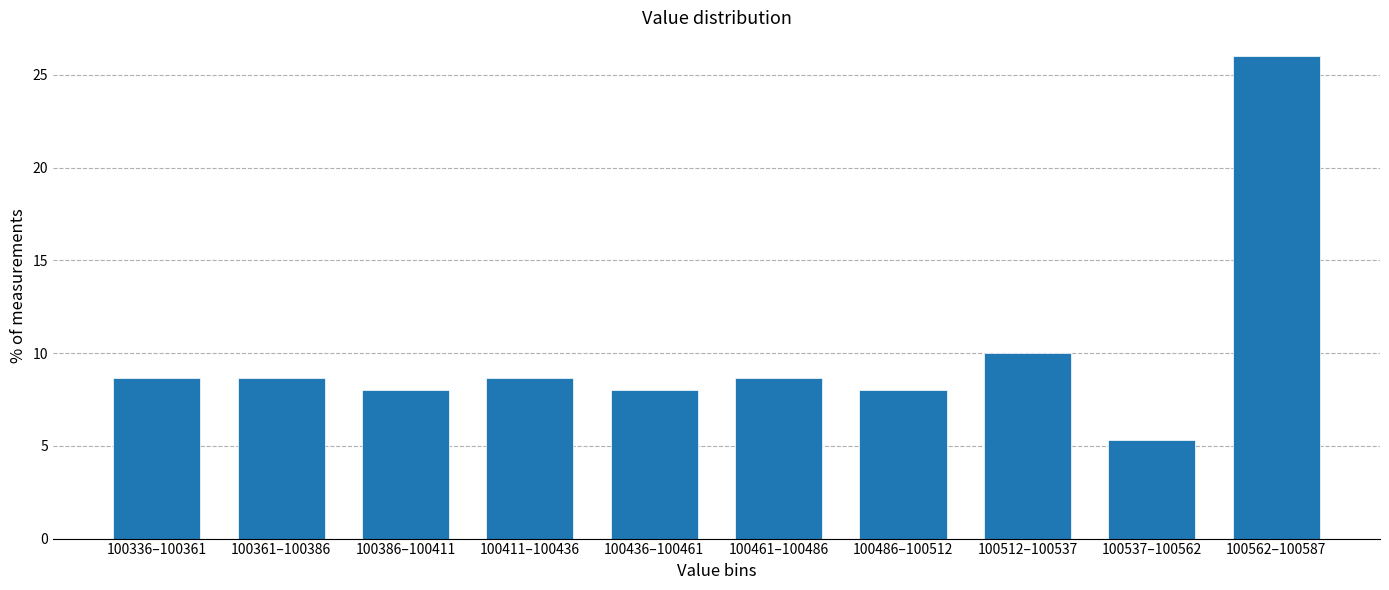

Reading left to right, list all the values displayed in this chart.

100336–100361=8.7	100361–100386=8.7	100386–100411=8.0	100411–100436=8.7	100436–100461=8.0	100461–100486=8.7	100486–100512=8.0	100512–100537=10.0	100537–100562=5.3	100562–100587=26.0